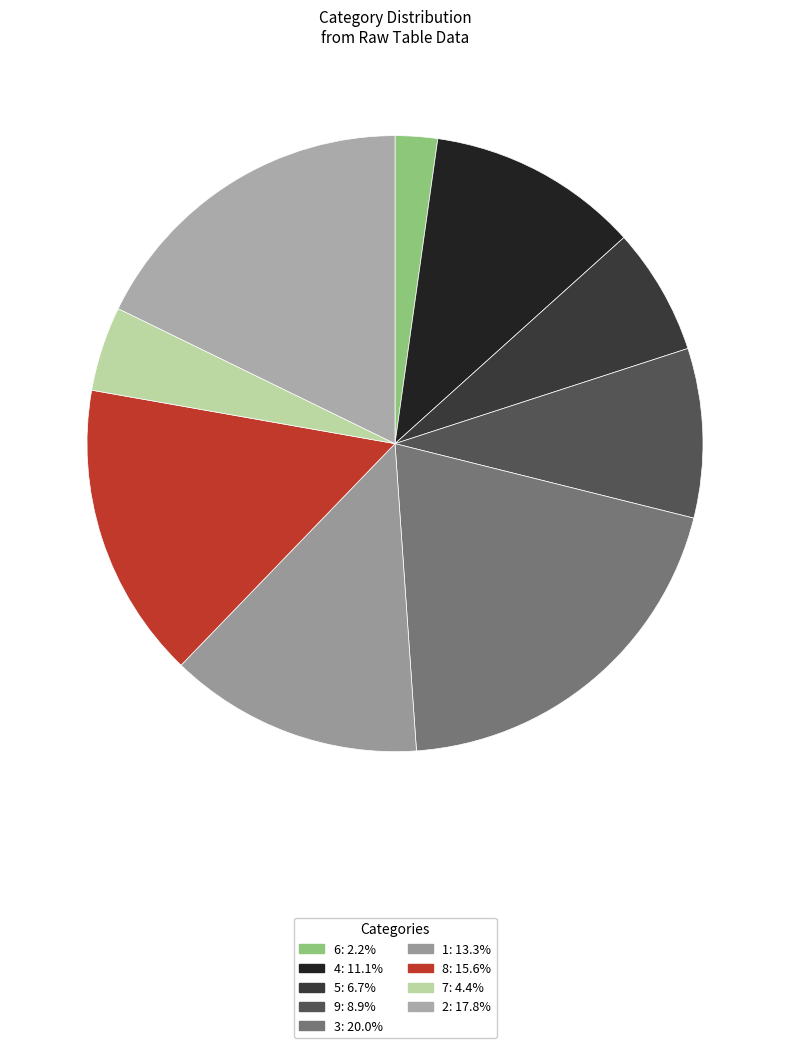

Which has a higher value, 2 or 6?

2